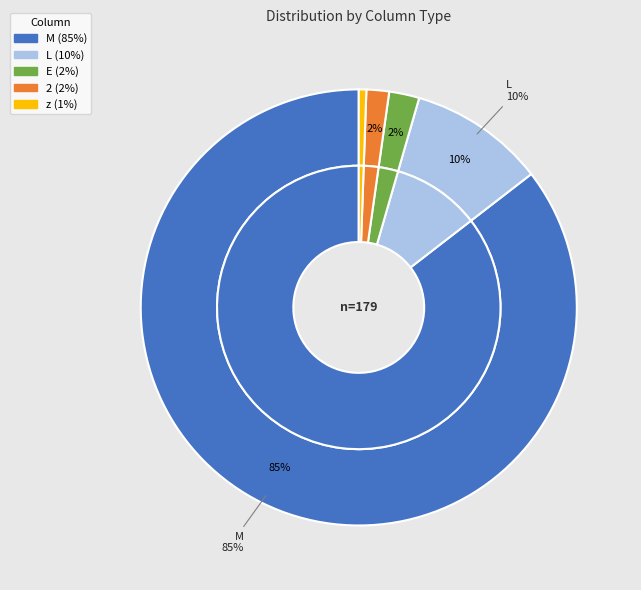

To the nearest percent, what portion does 2 represent?

2%